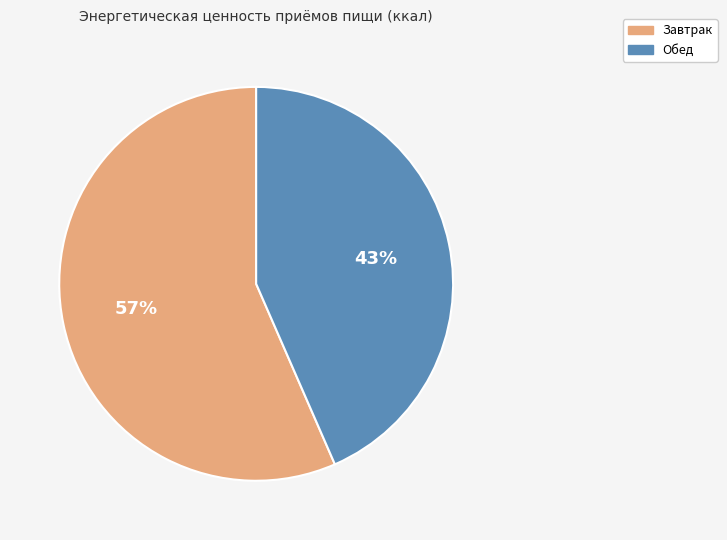

To the nearest percent, what is the combined percentage of Завтрак and Обед?

100%